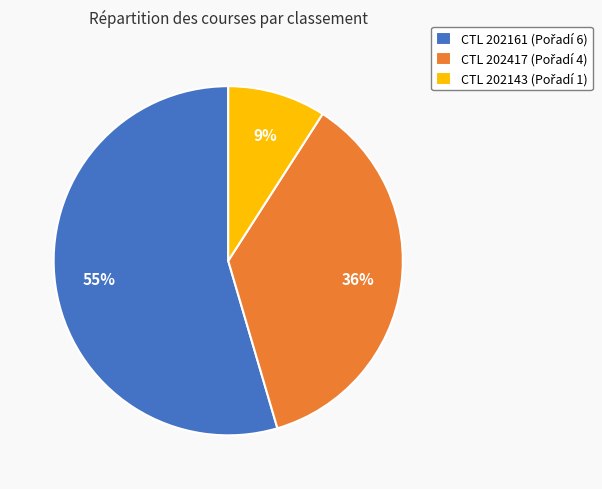

To the nearest percent, what is the average slice percentage?

33%